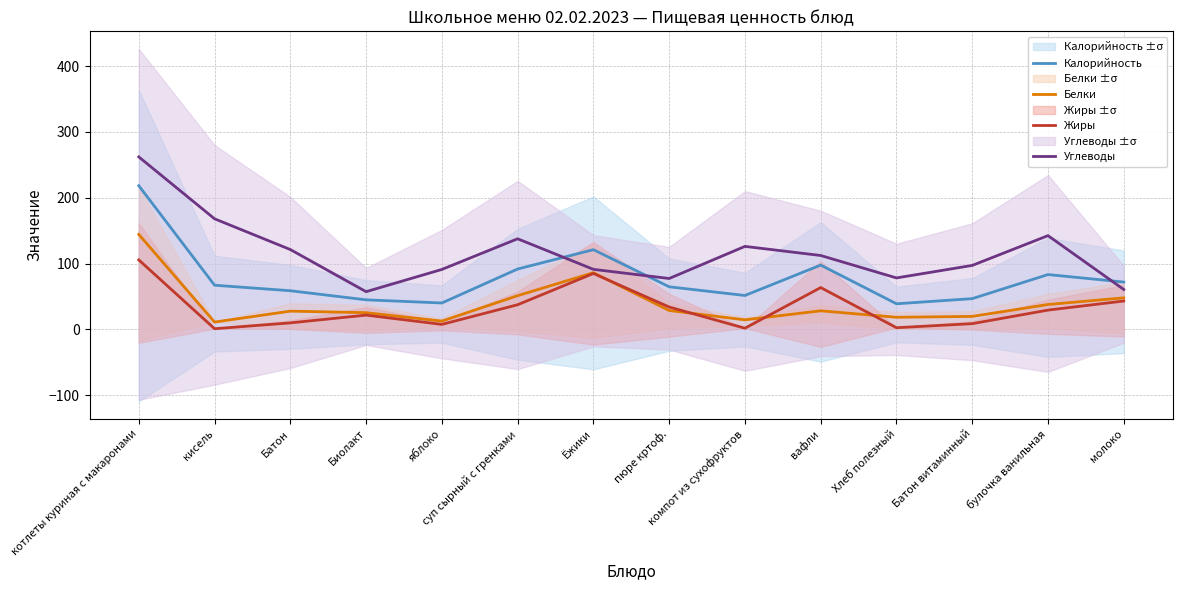

How many interior local peaks does the Белки series have?

3